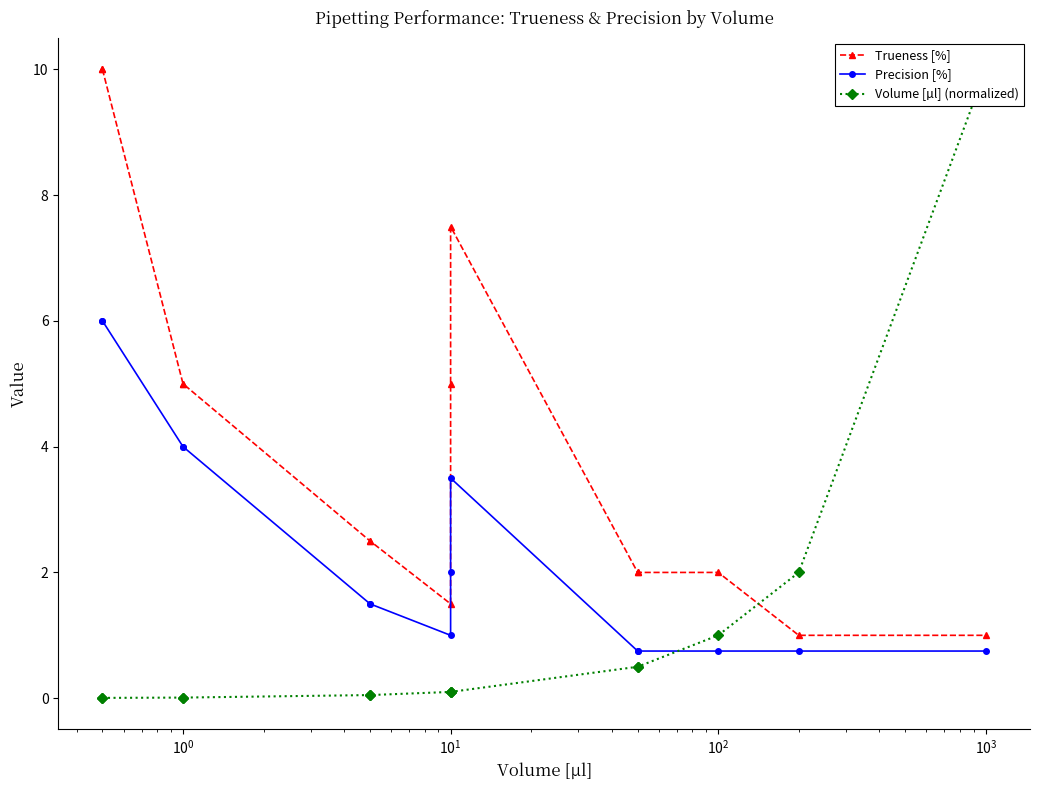

How many intersections are there between Trueness [%] and Volume [µl] (normalized)?

1